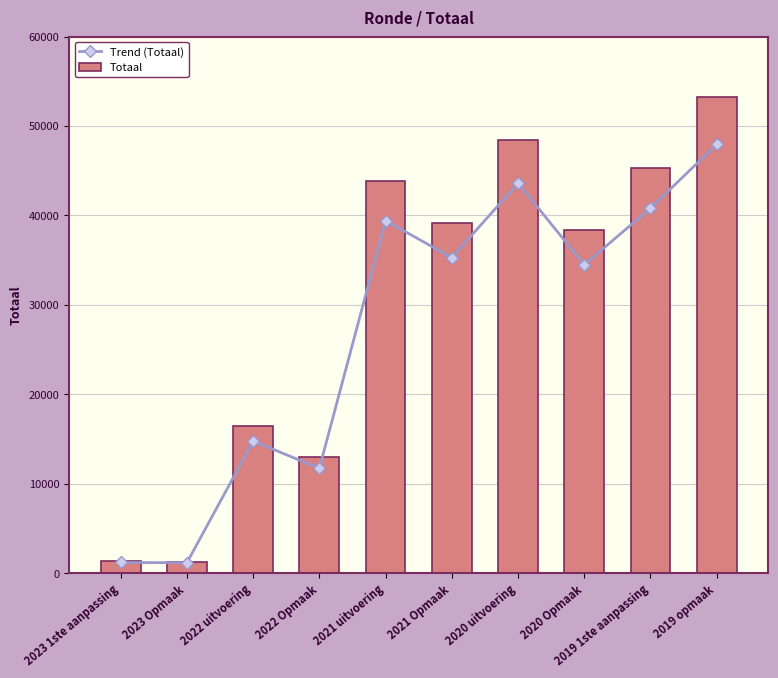

Between 2021 Opmaak and 2020 uitvoering, which series saw the biggest shift?

Totaal